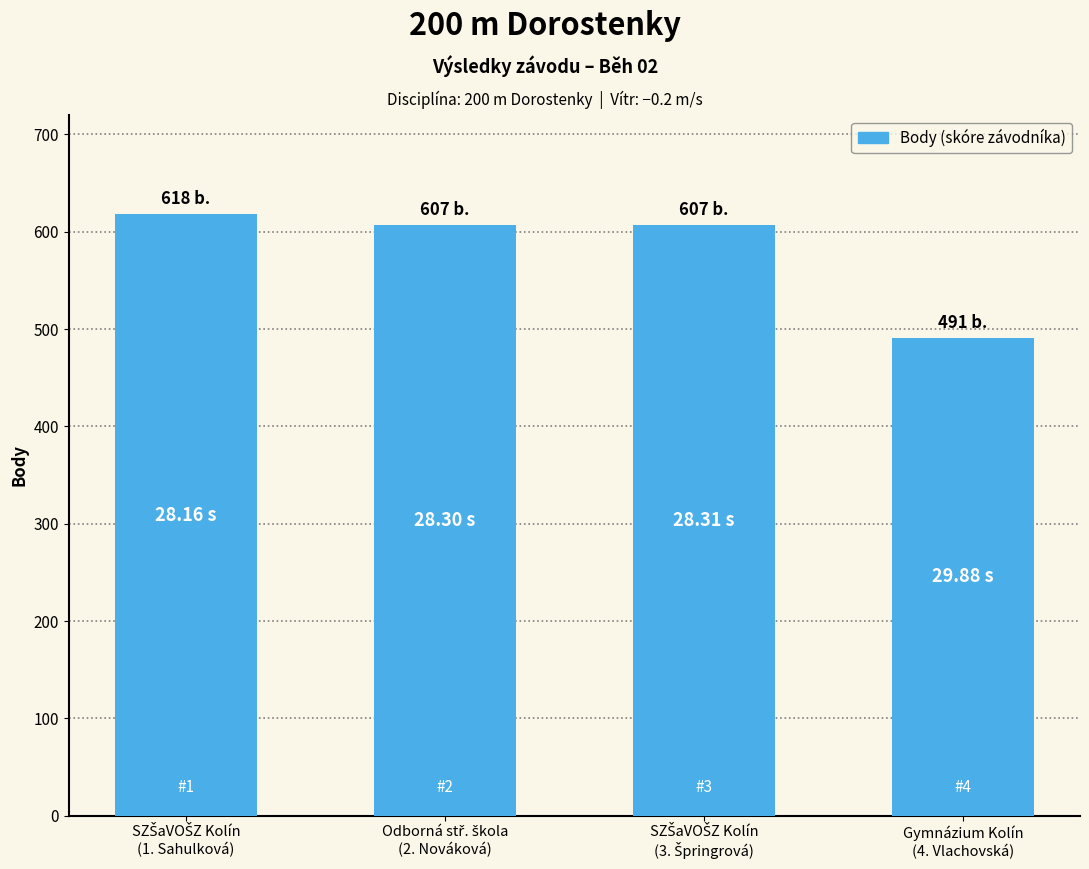

What is the maximum value shown in the chart?

618